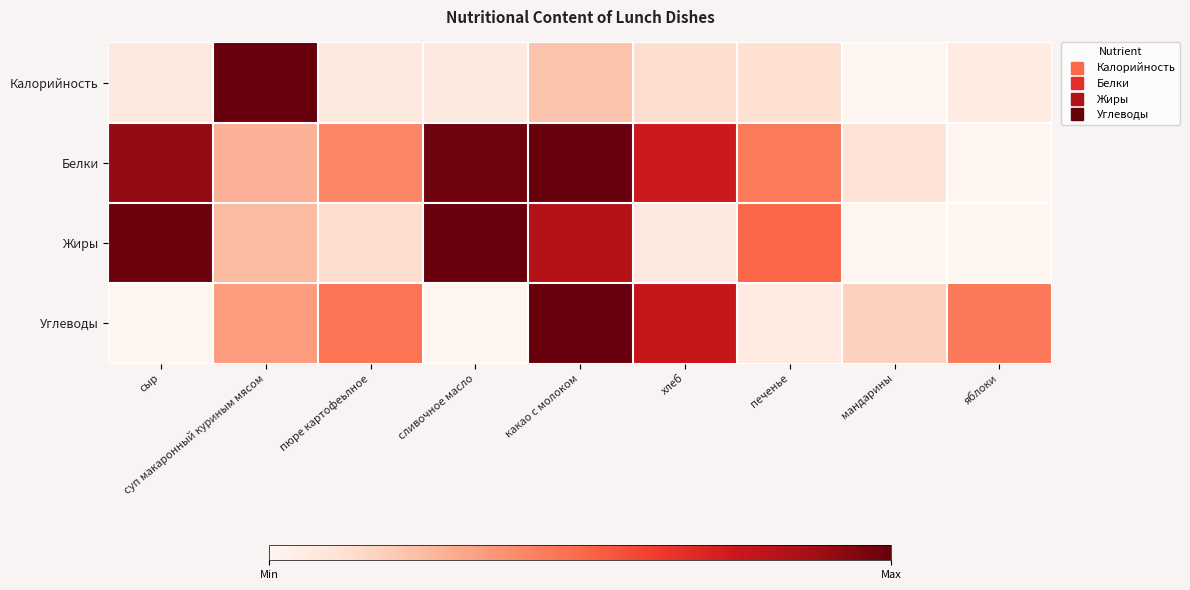

Which series has the largest range (max minus min)?

Калорийность